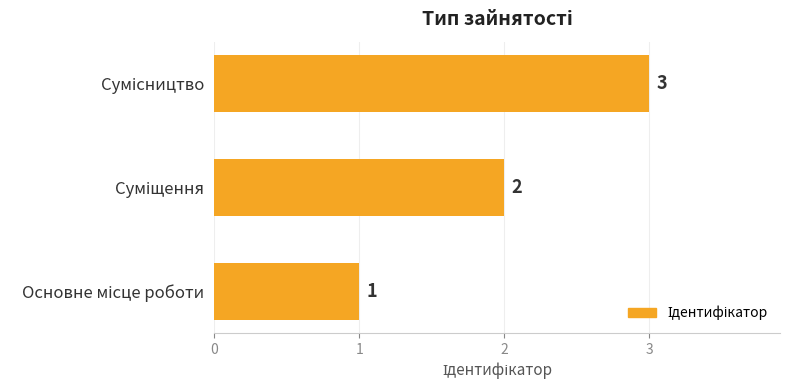

Count the values in the range 1 to 3.

3